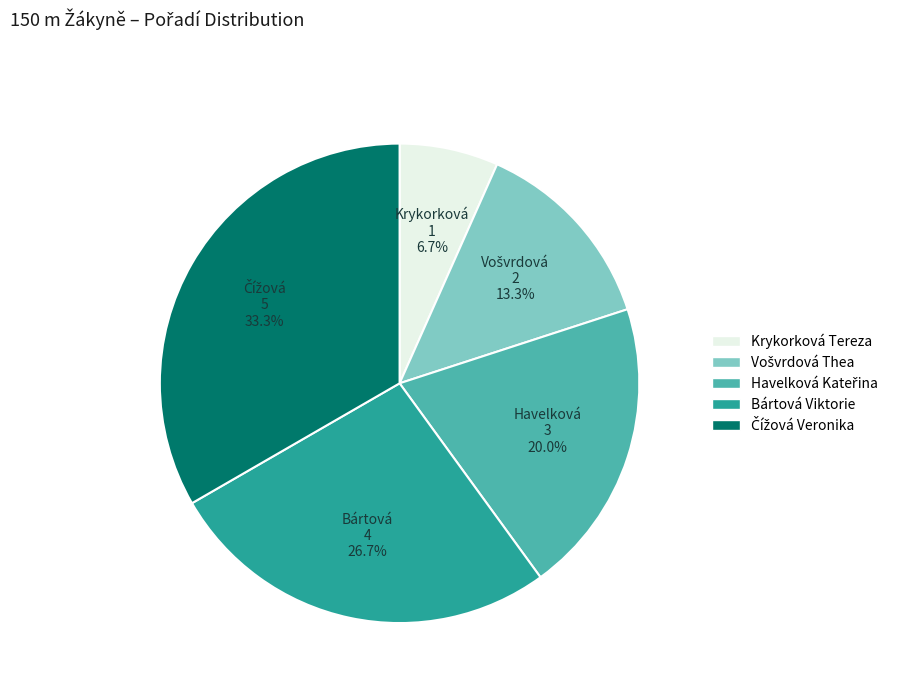

To the nearest percent, what is the average slice percentage?

20%